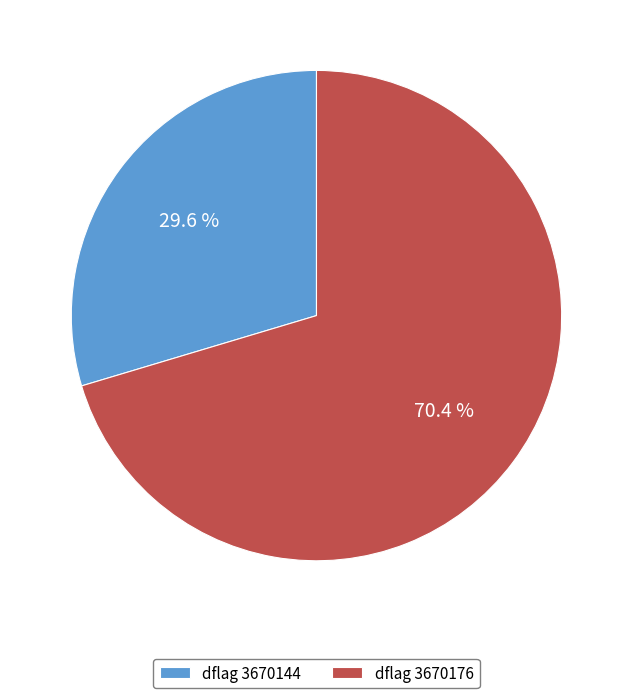

Between dflag 3670144 and dflag 3670176, which is larger?

dflag 3670176